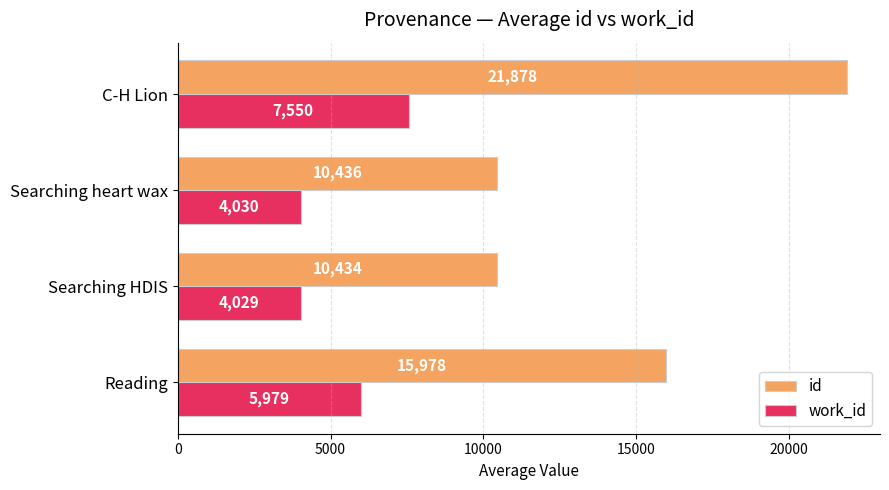

Which category has the lowest value in the work_id series?

Searching HDIS